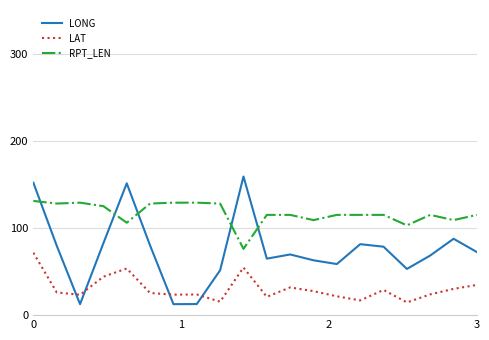

In LAT, how many points are higher than both neighbors (excluding endpoints)?

5